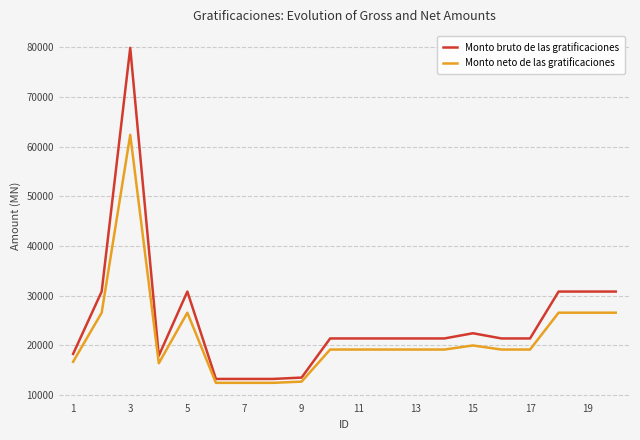

True or false: Monto bruto de las gratificaciones has more than 0 interior local peaks.

True